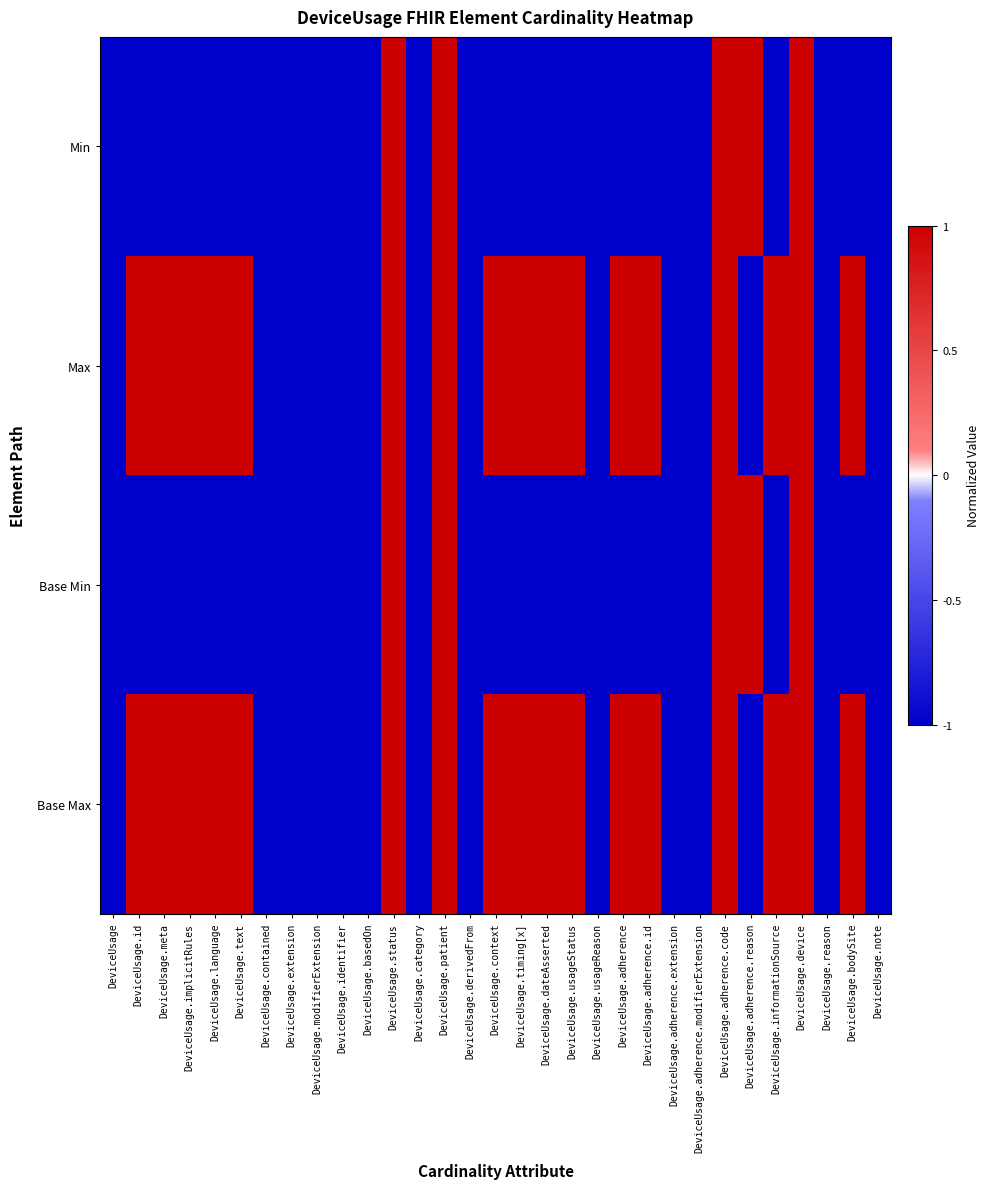

Count the number of data series in this chart.

4